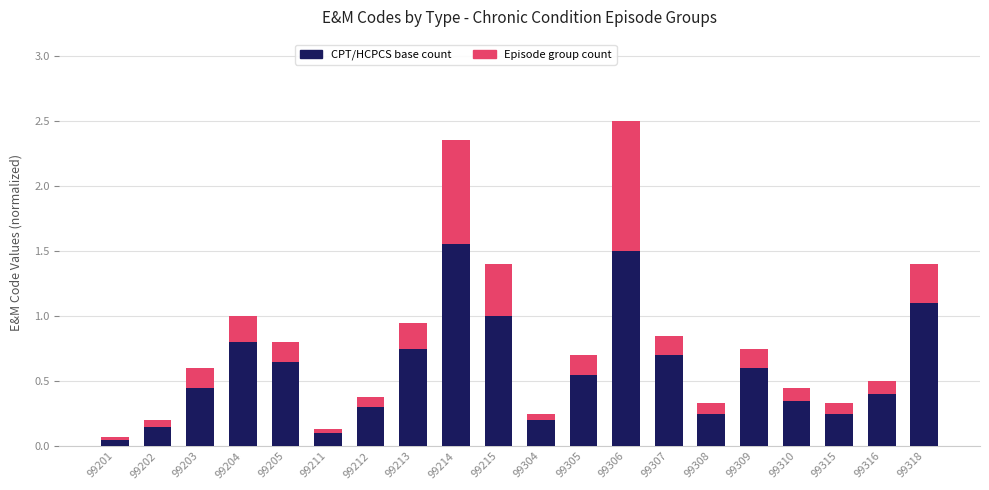

At which category is the sum across all series the highest?

99306